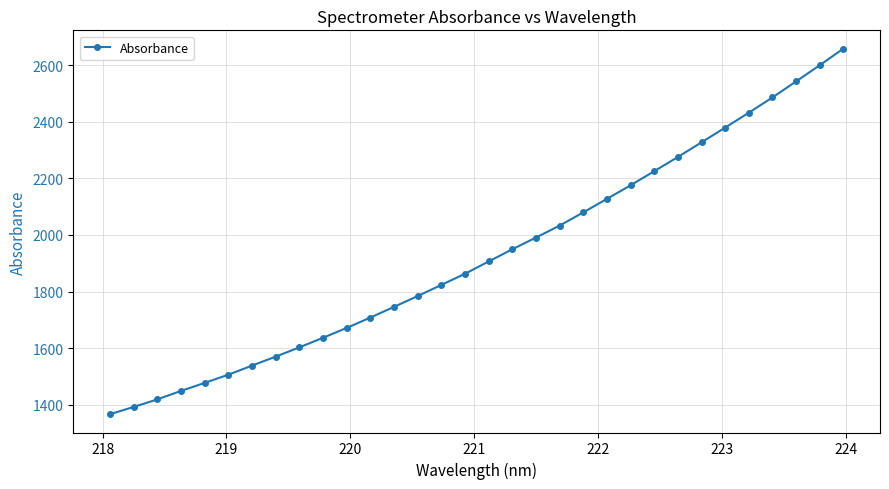

What is the greatest value displayed?

2658.9